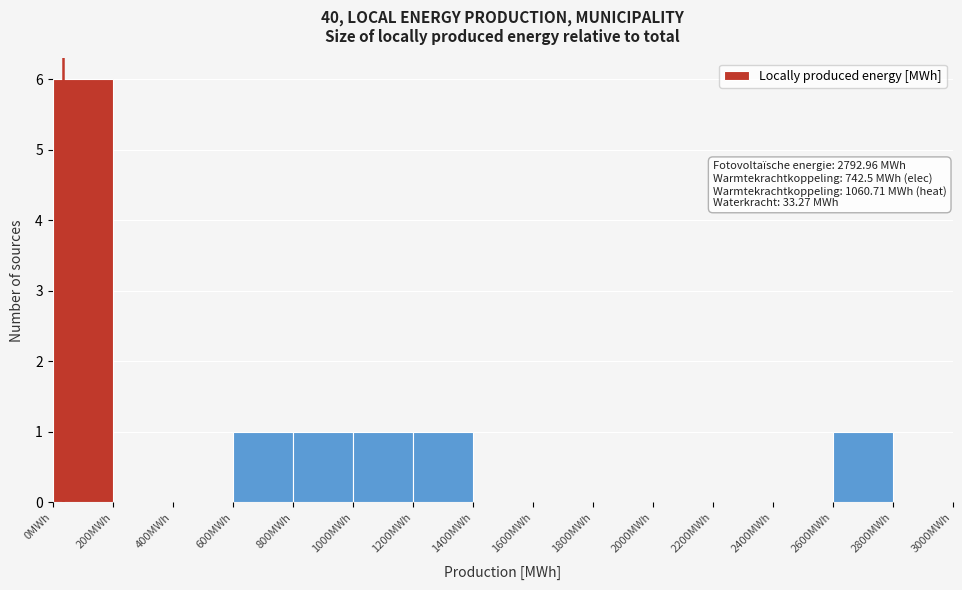

Which range on the x-axis has the tallest bar?

0 to 200